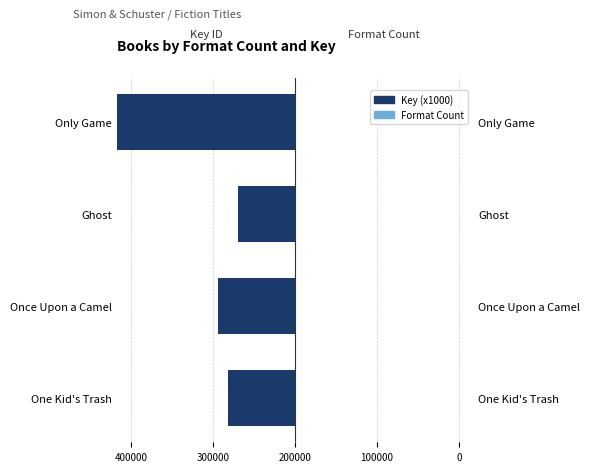

Rank the series at One Kid's Trash from lowest to highest value.

Key (x1000), Format Count